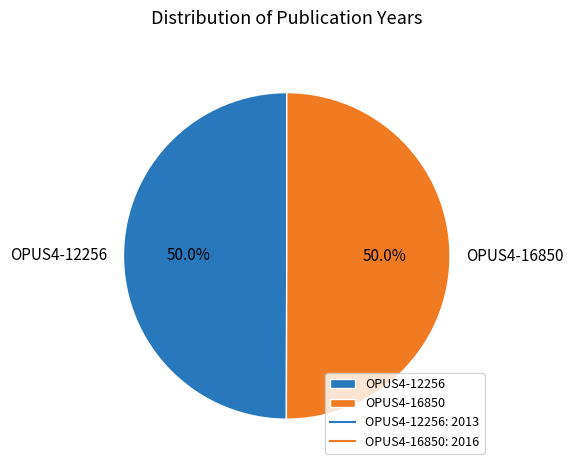

Combined, do OPUS4-12256 and OPUS4-16850 account for over 50%?

Yes